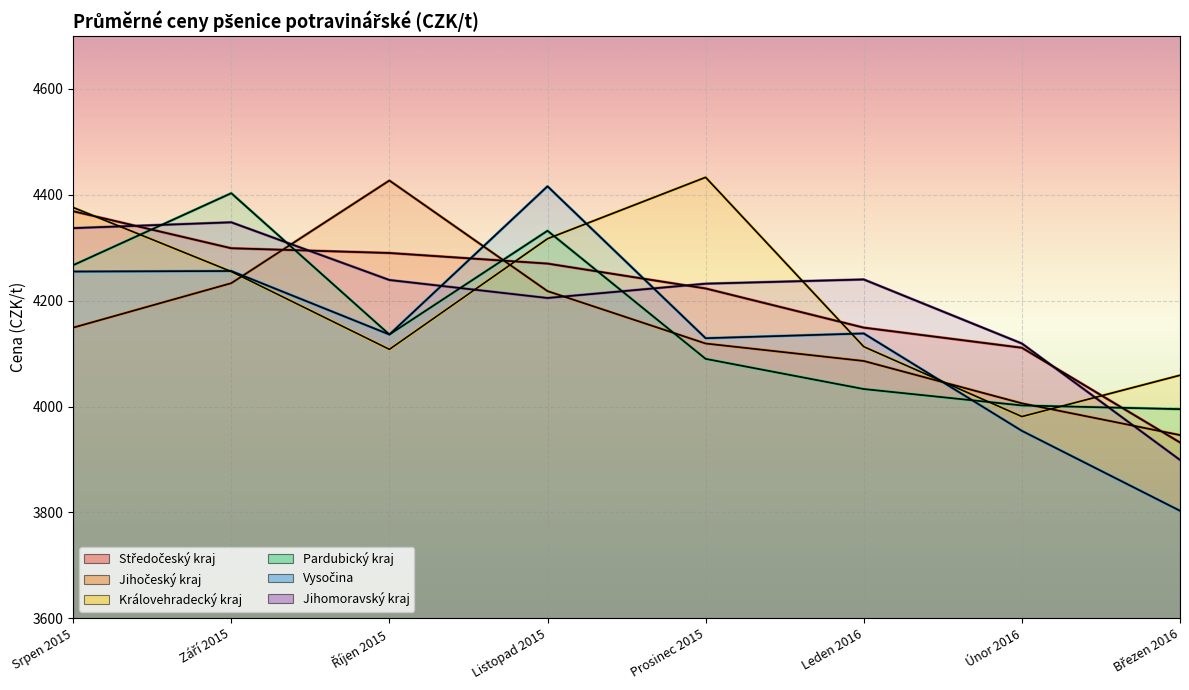

What is the difference between the highest and lowest values at Únor 2016?

165